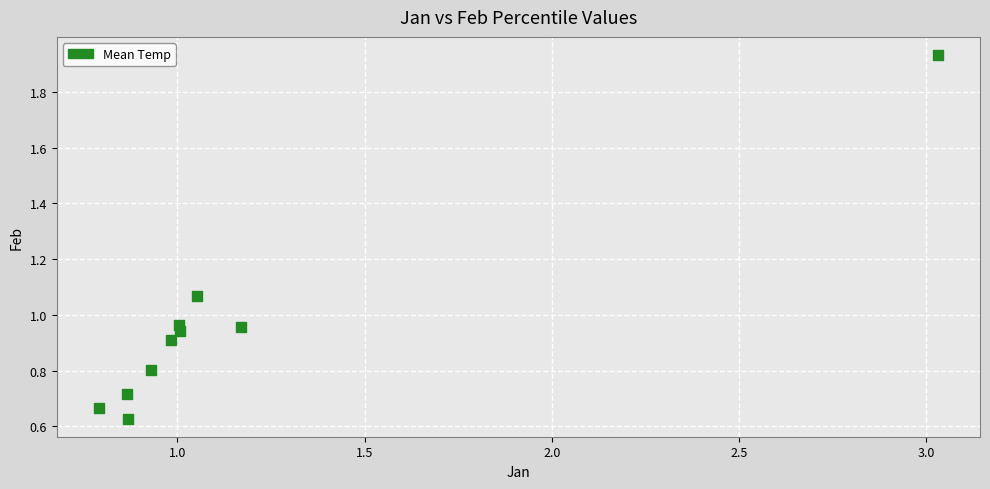

What is the range of Y values (max minus min)?

1.3